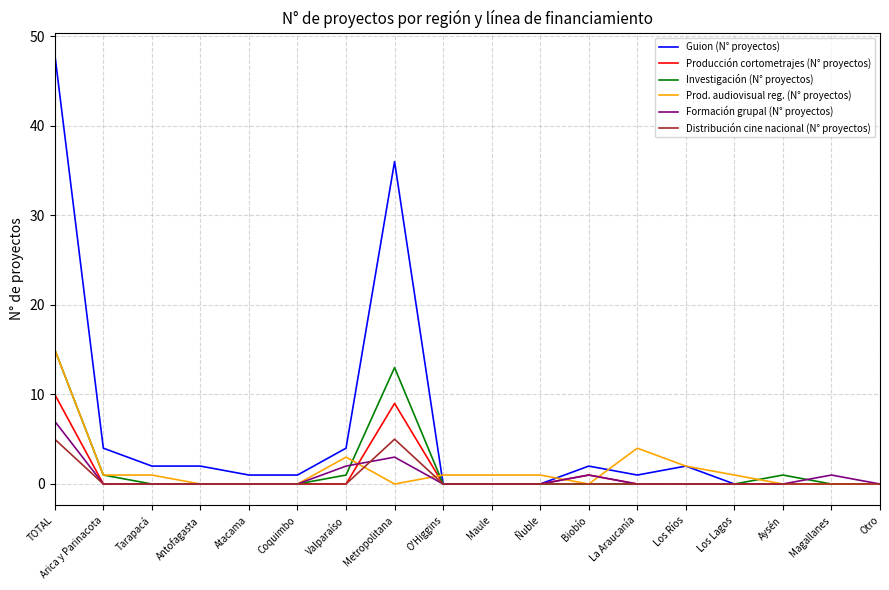

What is the sum of all Prod. audiovisual reg. (N° proyectos) values?

30